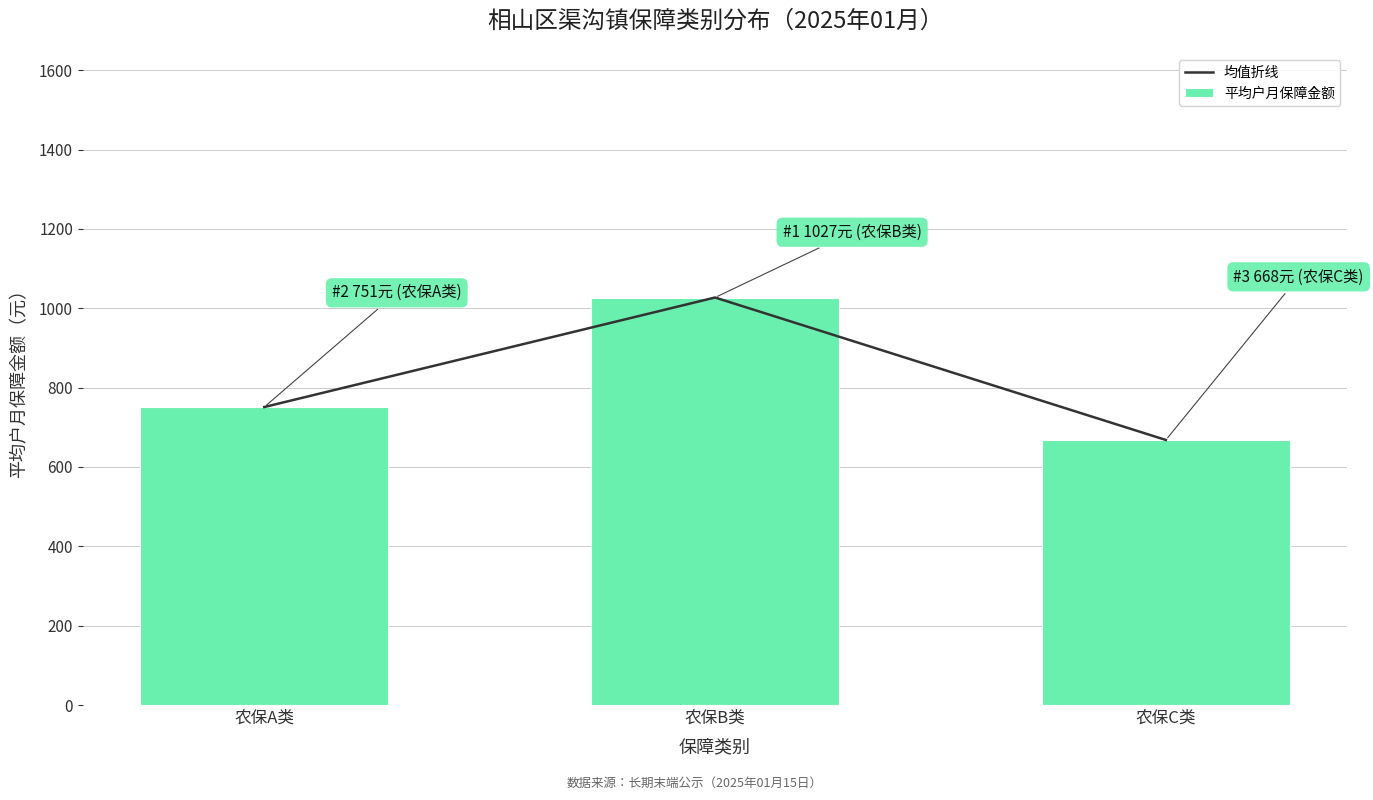

What is the average value of the 均值折线 series?

815